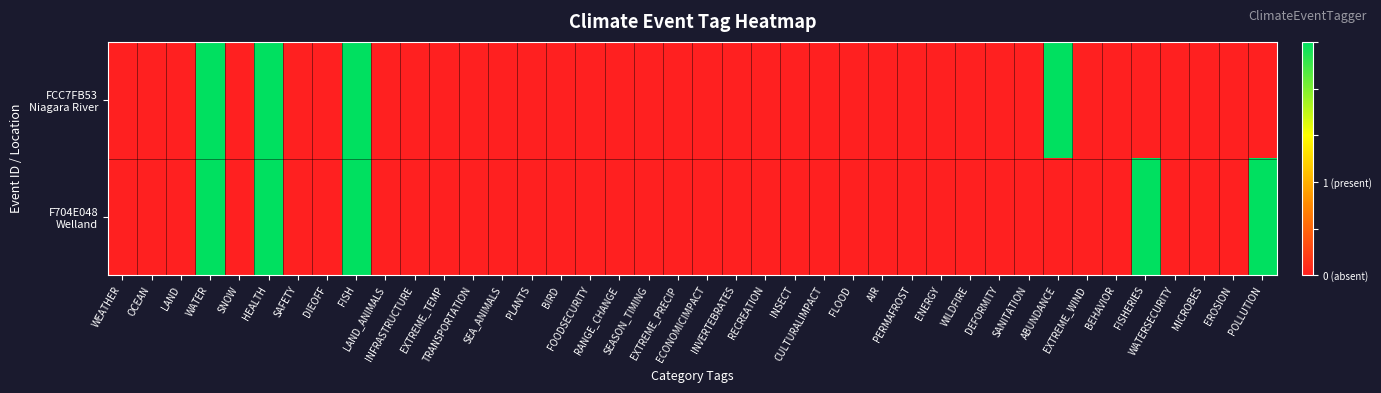

Which label corresponds to the largest value in the chart?

WATER